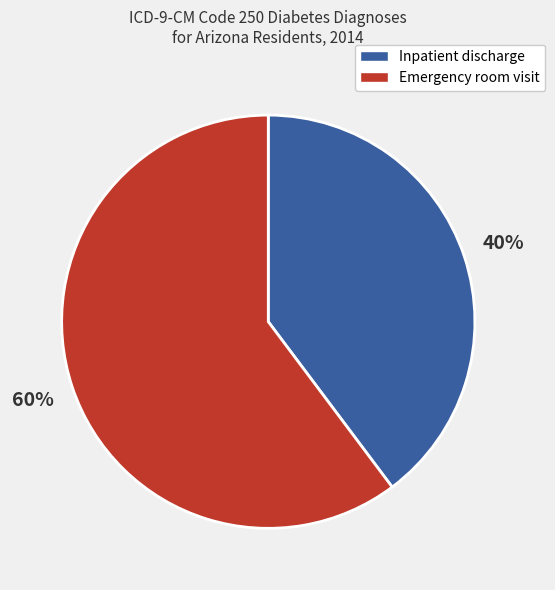

Is there a majority slice in this chart?

Yes